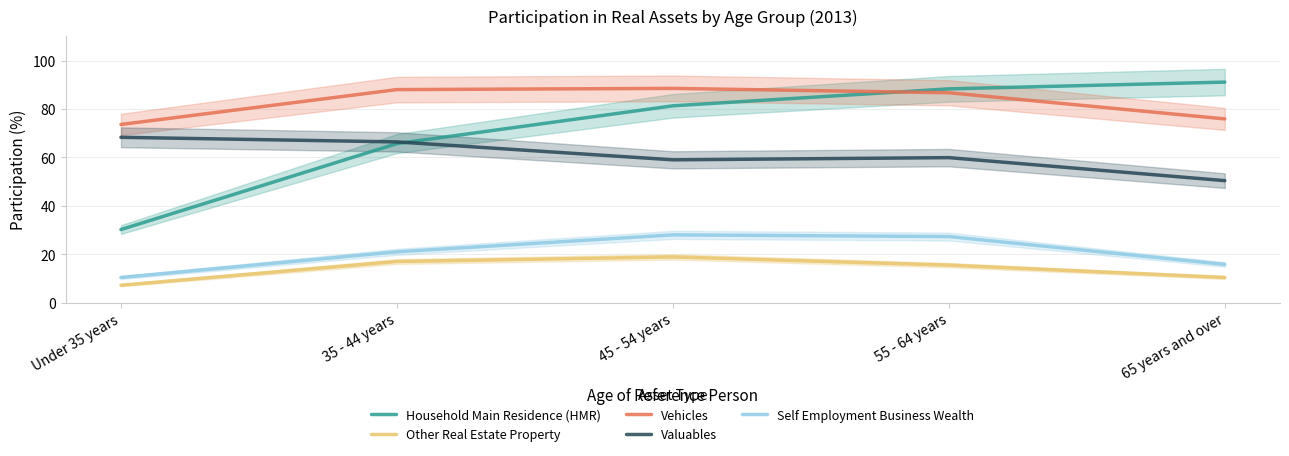

Which series changed the most between 45 - 54 years and 65 years and over?

Vehicles